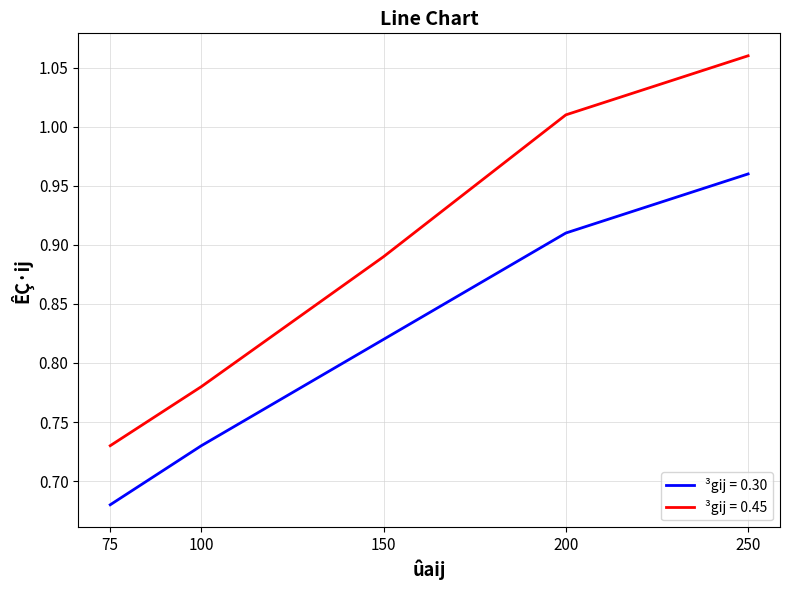

At which label does ³gij = 0.30 reach its peak?

250